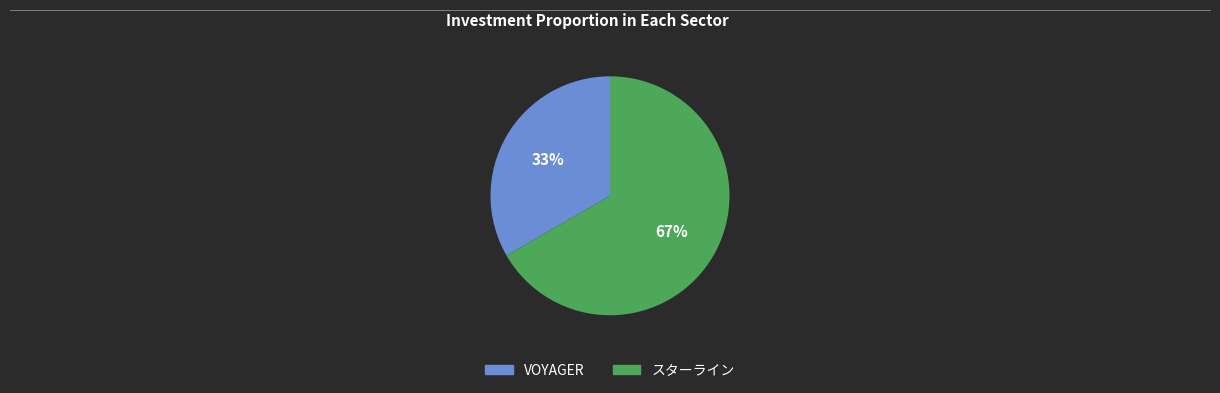

To the nearest percent, what portion does VOYAGER represent?

33%